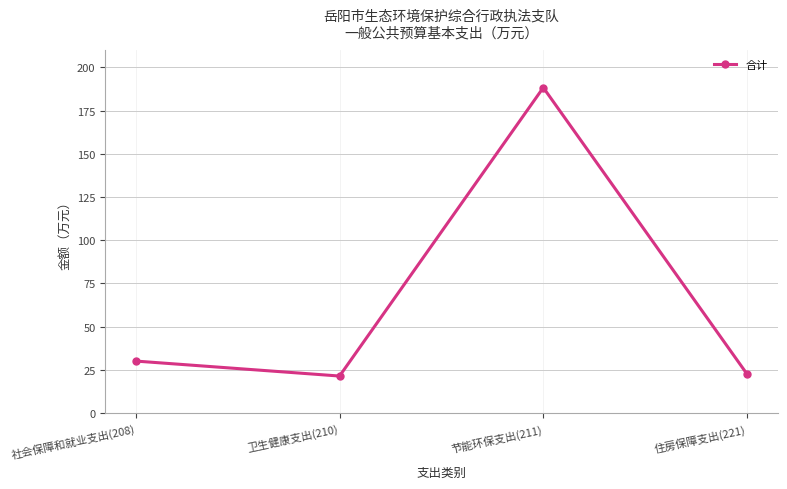

What is the ratio of the value at 卫生健康支出(210) to the value at 住房保障支出(221)?

1.0